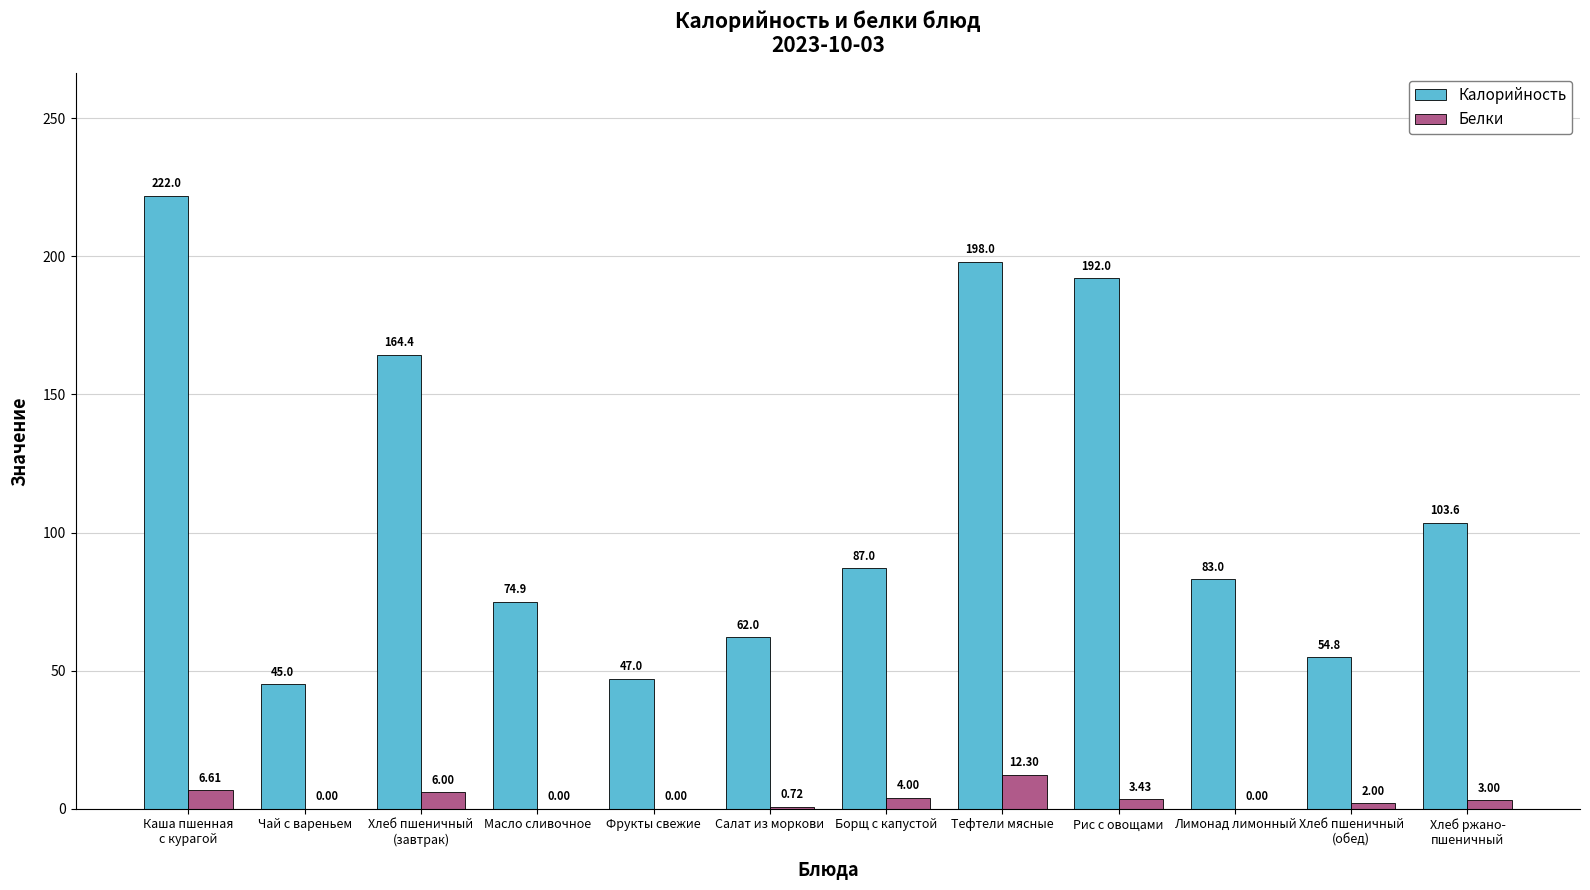

Is the value of Белки at Чай с вареньем greater than the value of Калорийность at Лимонад лимонный?

No